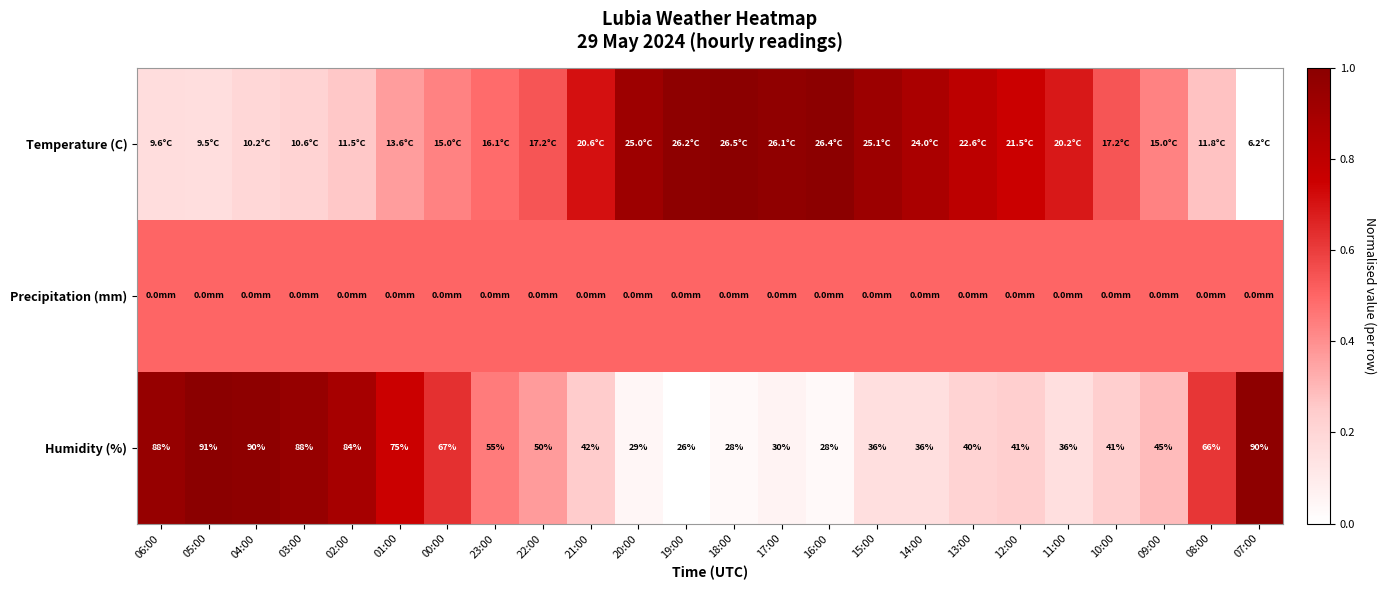

At how many categories does at least one series exceed 0?

24